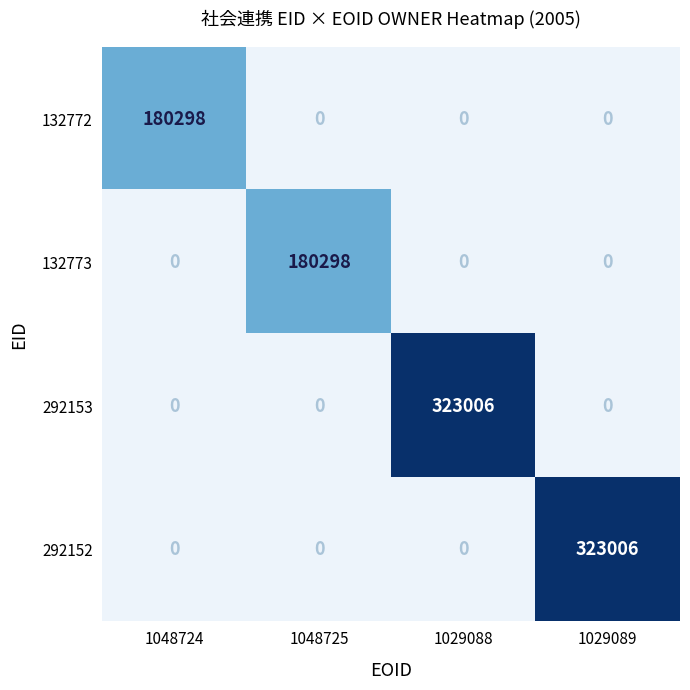

What is the sum of the 292152 values at 1029089 and 1029088?

323006